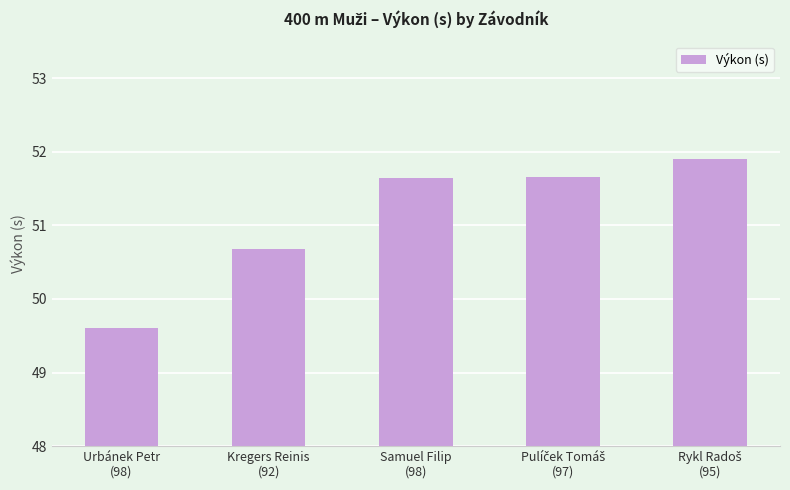

Where does the data first go above 51?

Samuel Filip
(98)